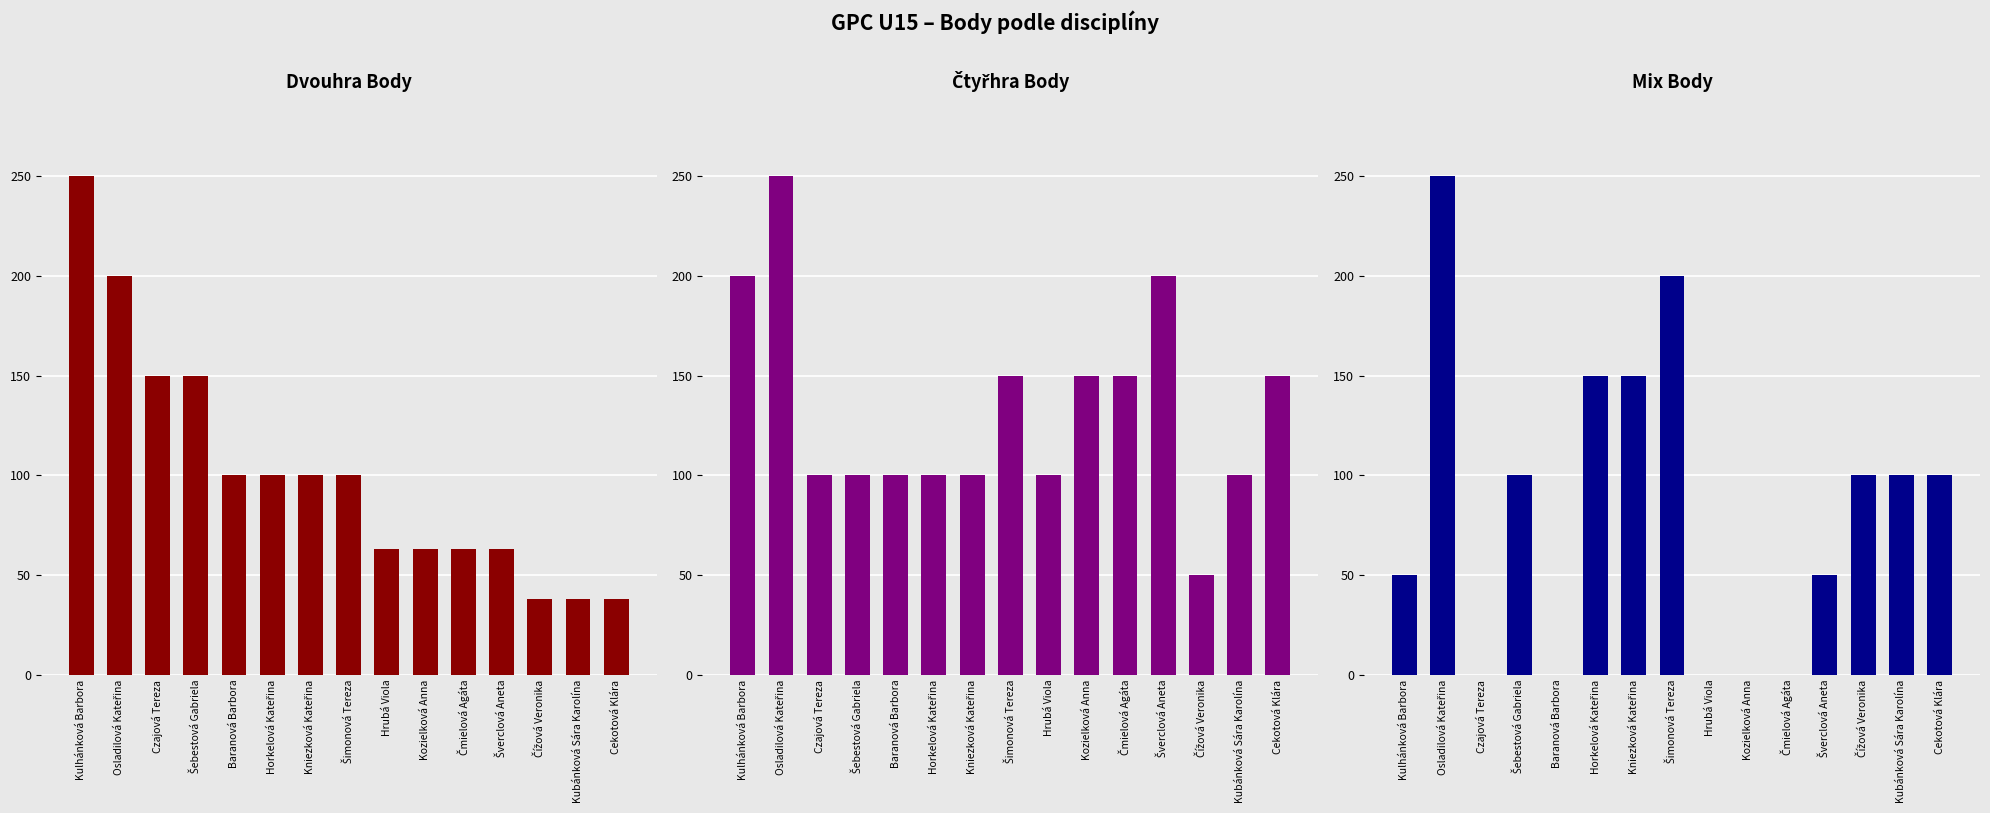

Where is Dvouhra Body nearest to the value 144?

Czajová Tereza